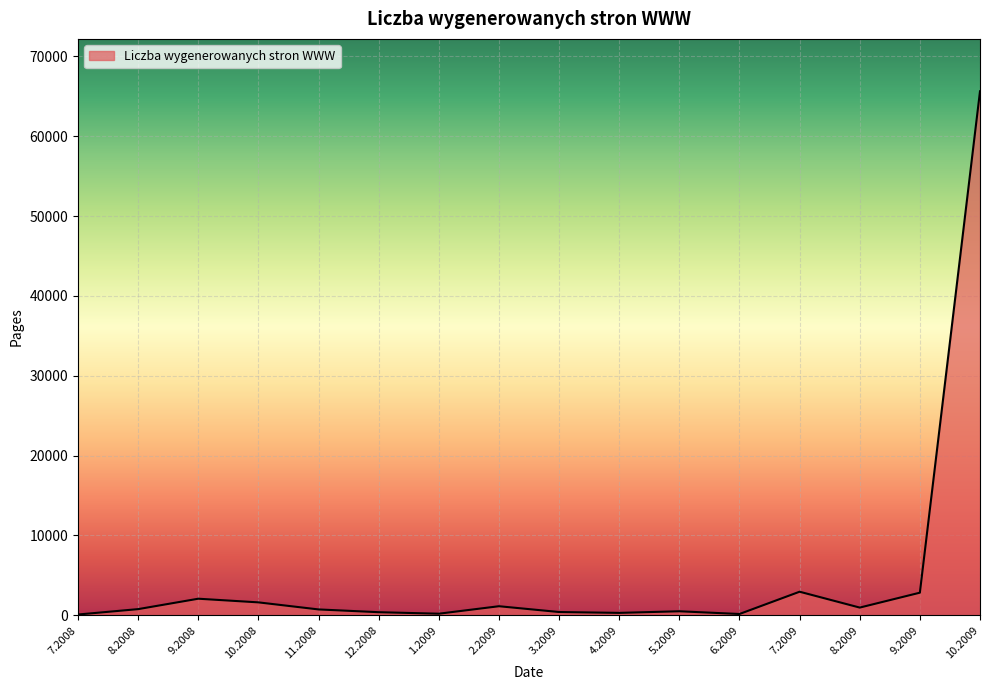

What is the maximum value shown in the chart?

65635